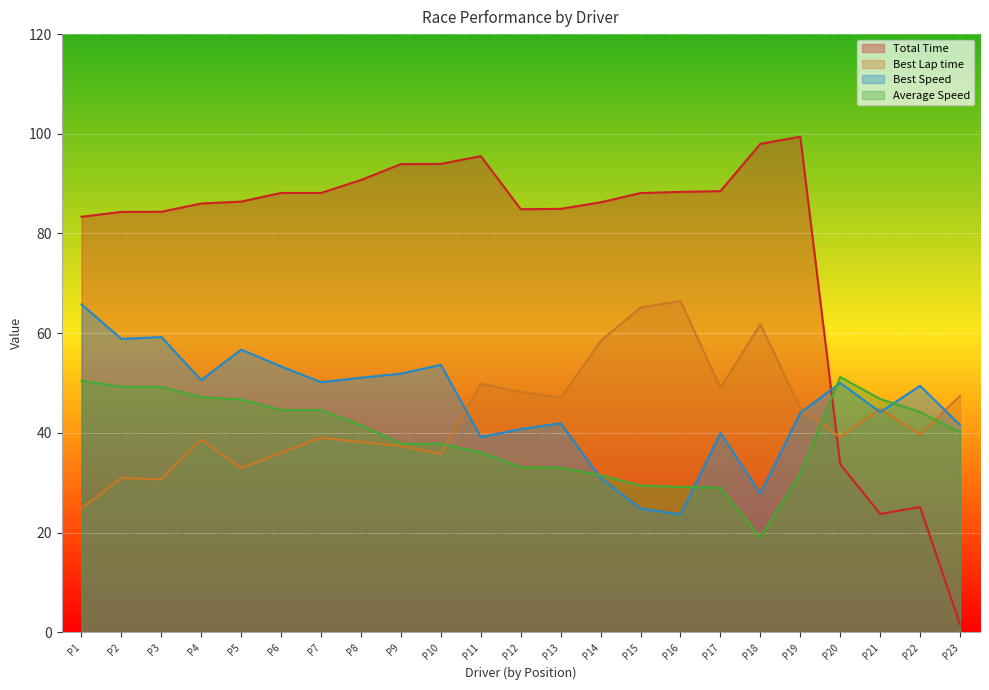

True or false: Average Speed has a value of 49.2 at P3.

True